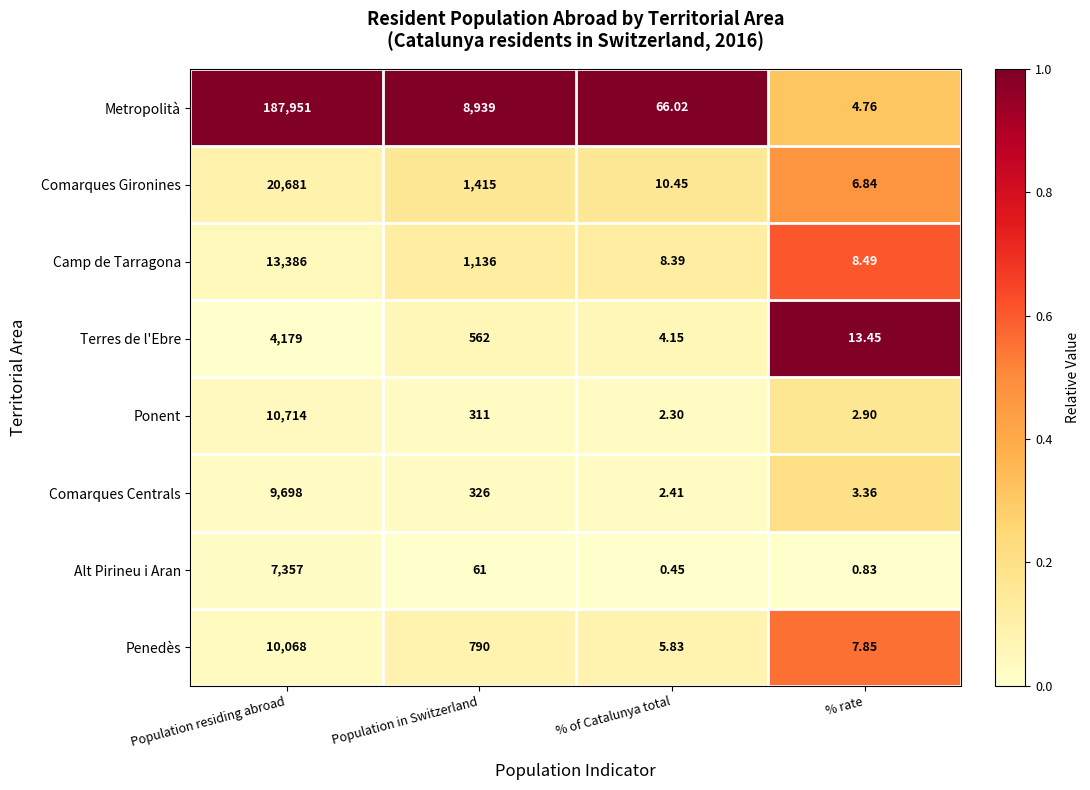

Which series has the largest total across all categories?

Metropolità